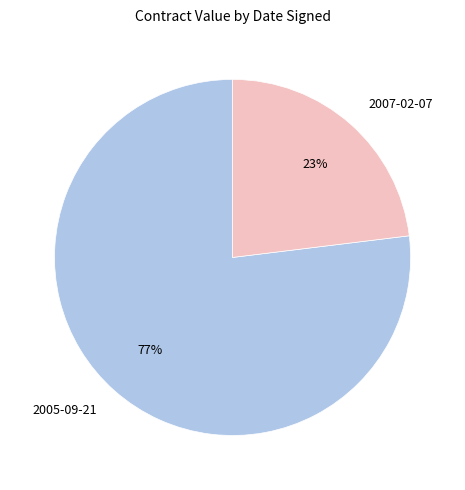

Between 2007-02-07 and 2005-09-21, which is larger?

2005-09-21